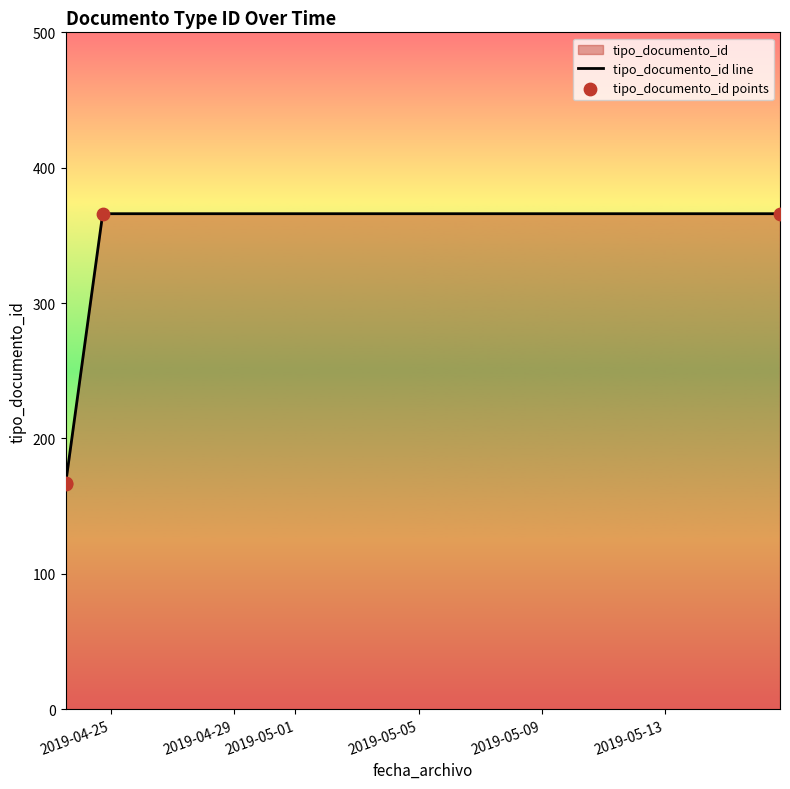

Which series has the largest total across all categories?

tipo_documento_id line